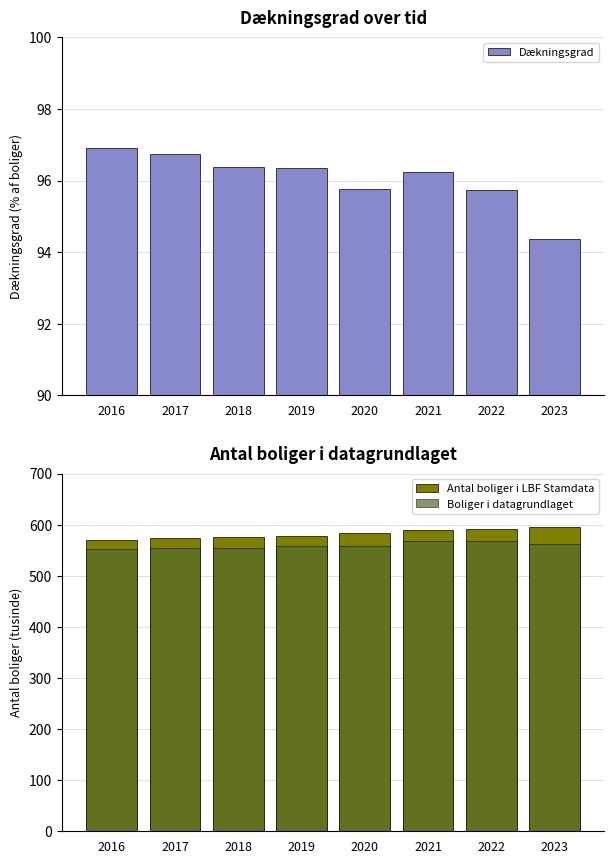

At which category is the sum across all series the highest?

2022